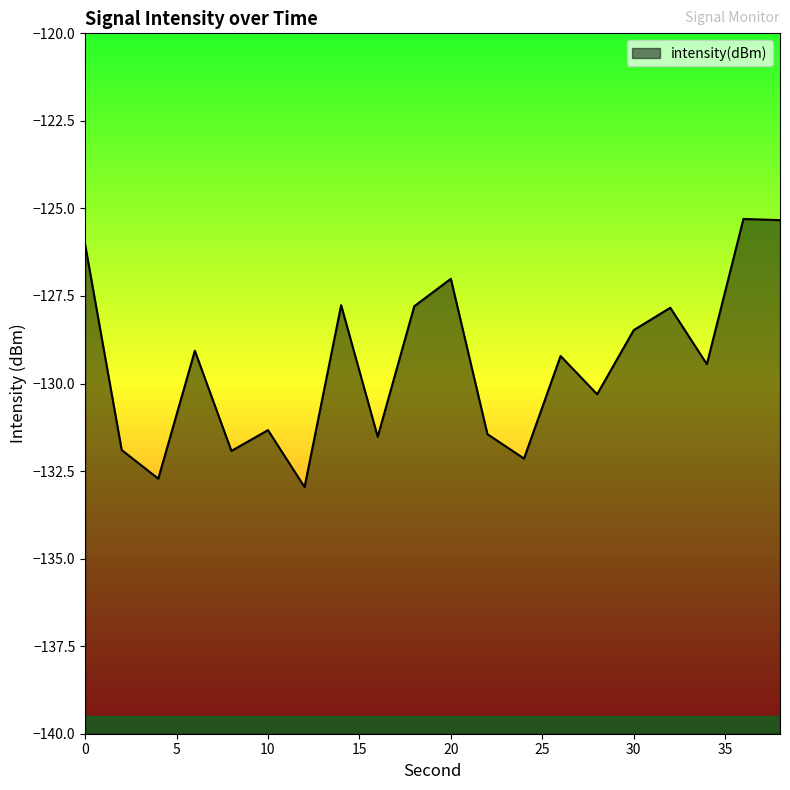

True or false: there are more than 1 points higher than both neighbors.

True